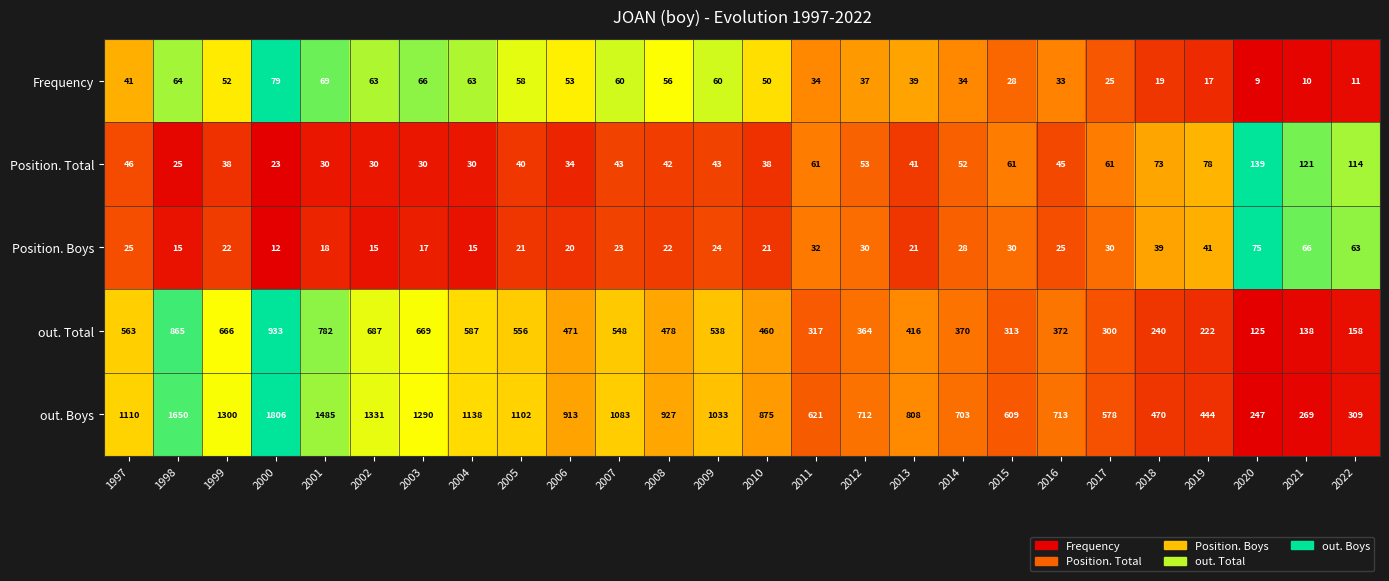

Where does the Frequency series first go above 50?

1998